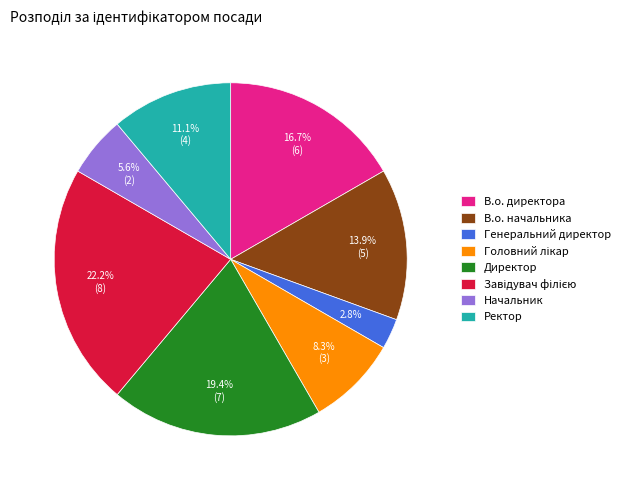

To the nearest percent, what is the difference between the largest and smallest slice percentages?

19%